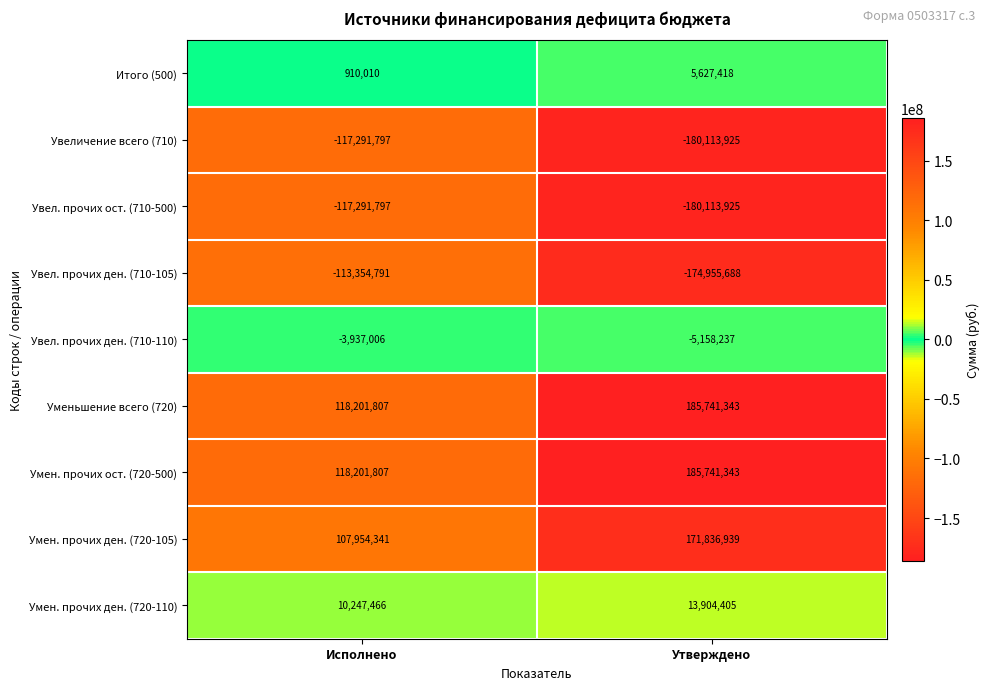

True or false: Увел. прочих ост. (710-500) has a value of -75157117 at Исполнено.

False